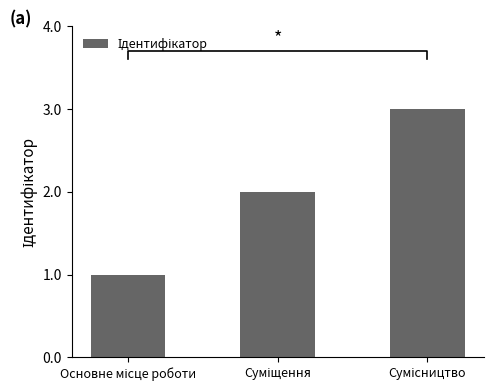

Between Суміщення and Сумісництво, which is larger?

Сумісництво